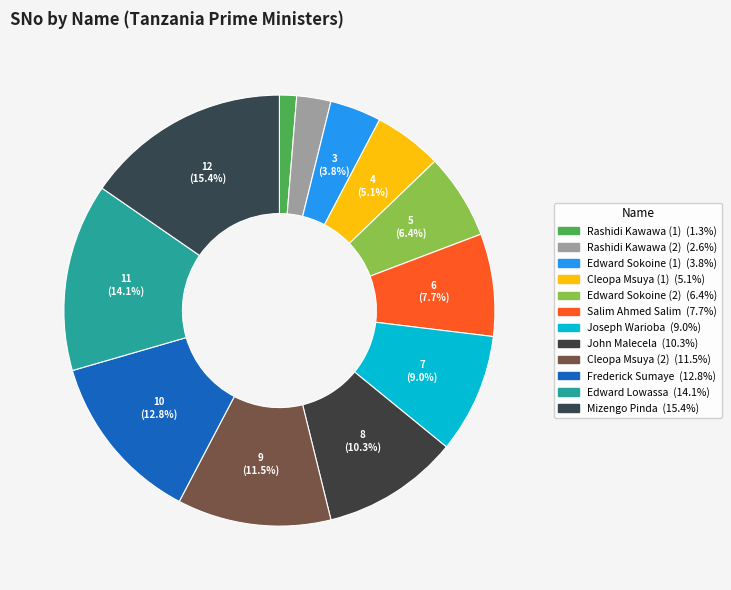

True or false: Edward Sokoine (1) accounts for 13% of the total.

False